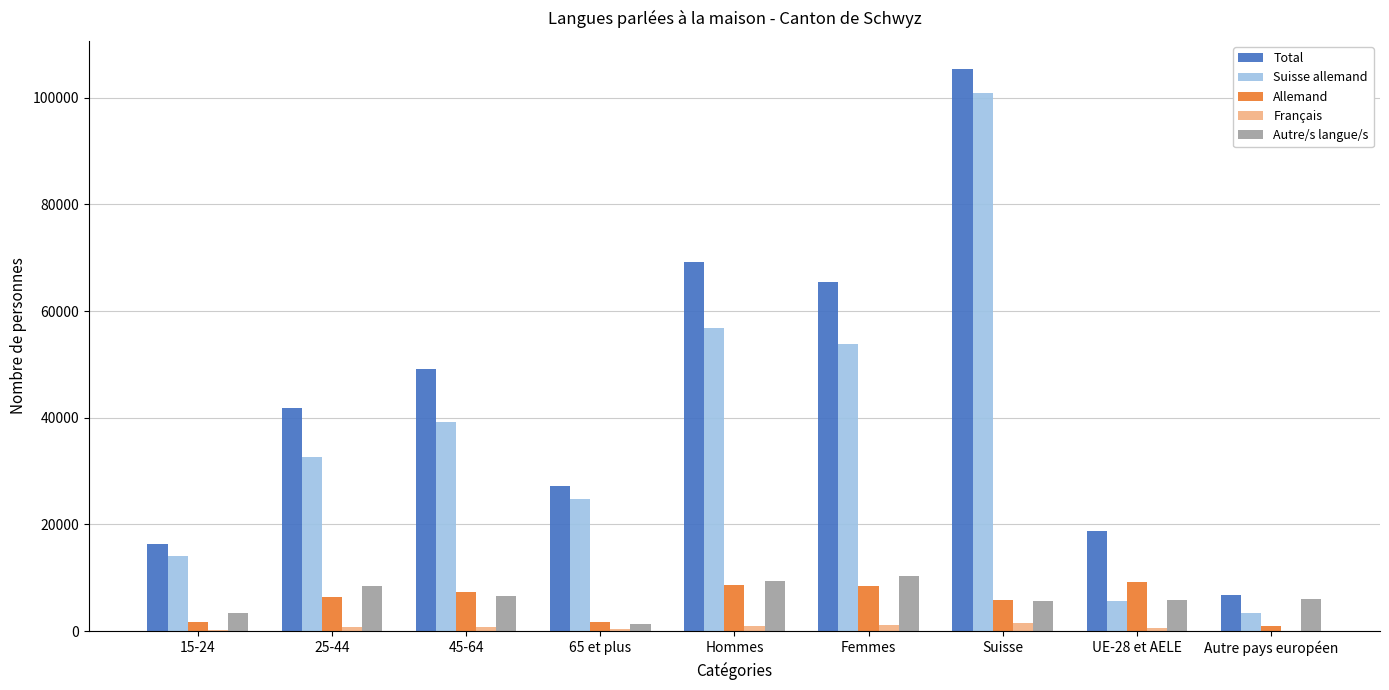

What is the sum of all Allemand values?

50578.1